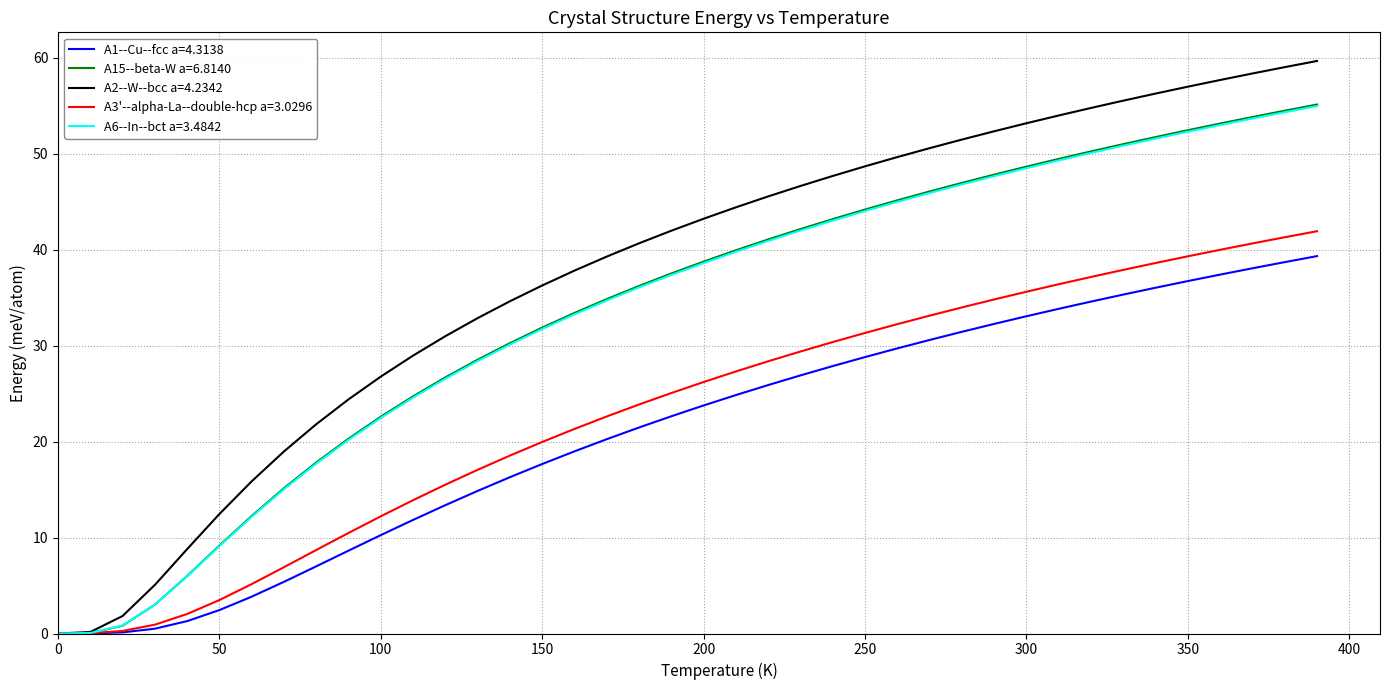

At how many categories does at least one series exceed 30?

28